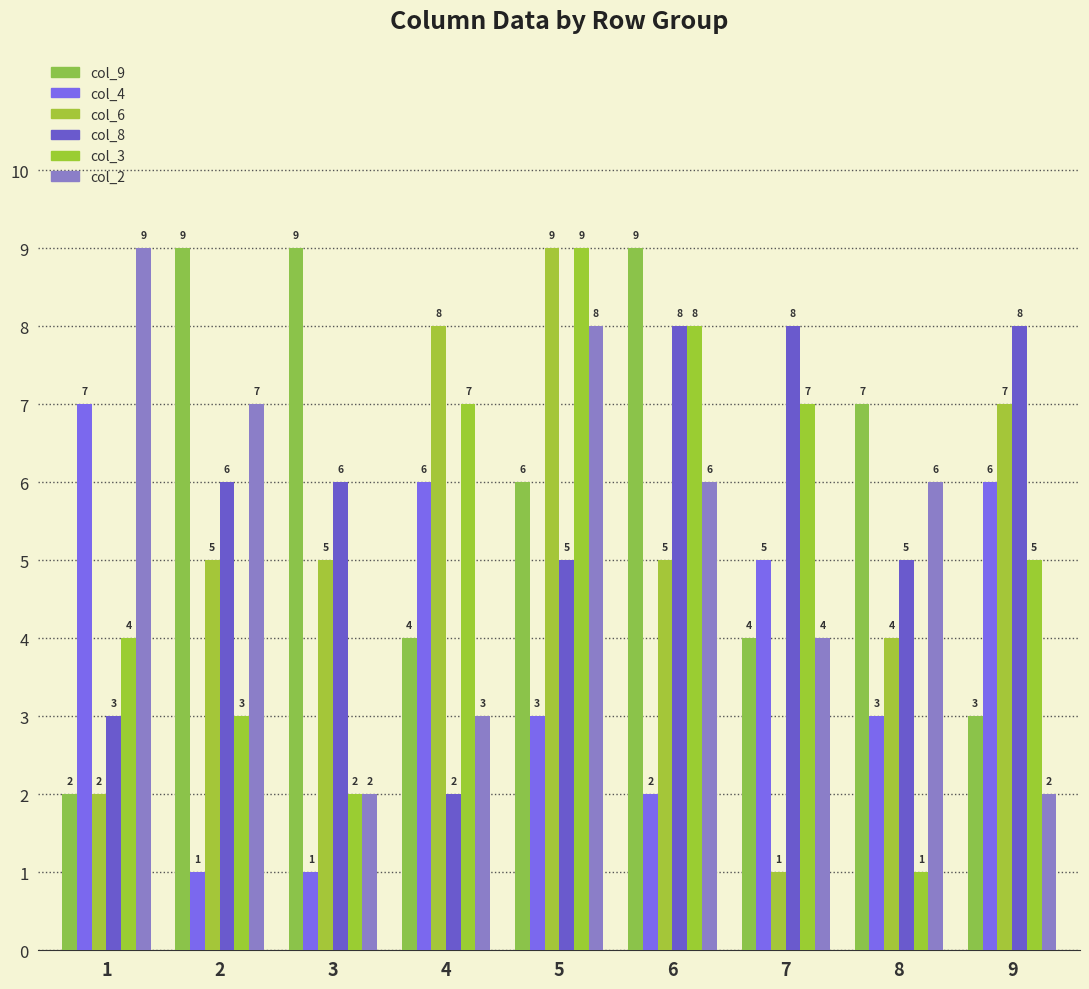

What is the spread (max minus min) of values at 9?

6